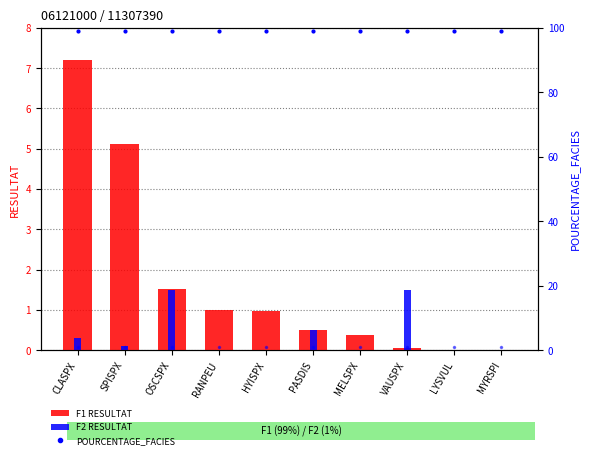

Read the F1 RESULTAT value at HYISPX.

1.0